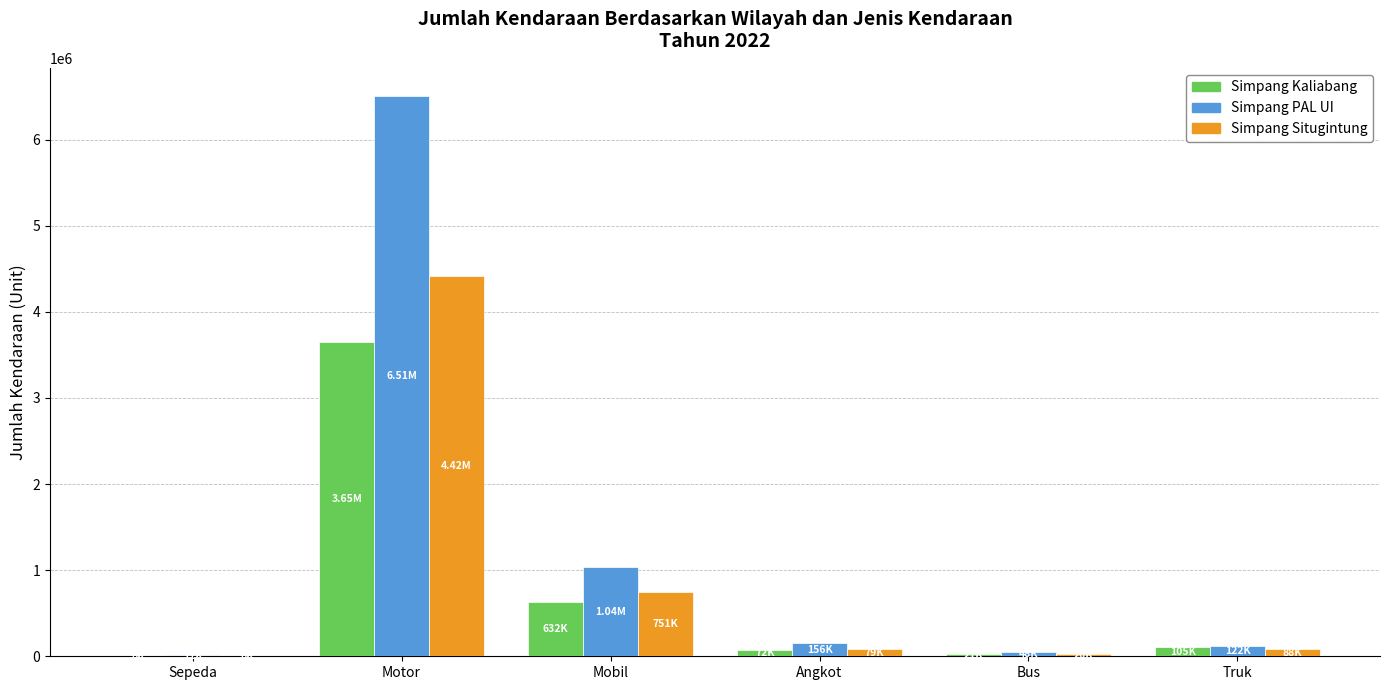

What are all the series names shown in the legend?

Simpang Kaliabang, Simpang PAL UI, Simpang Situgintung